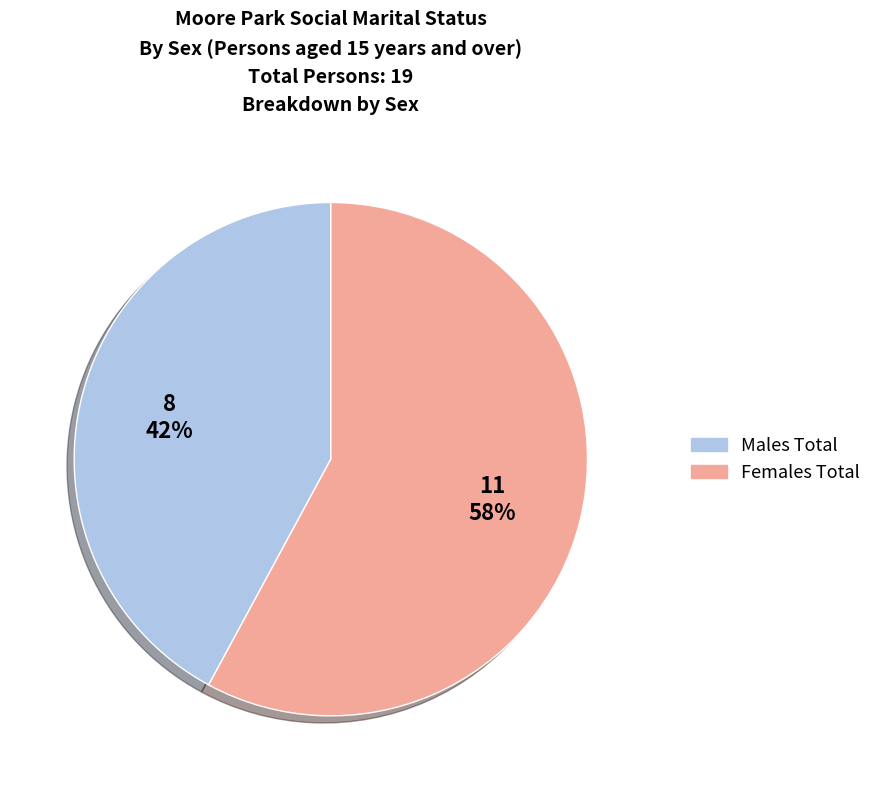

Which slice represents more than half of the pie?

Females Total